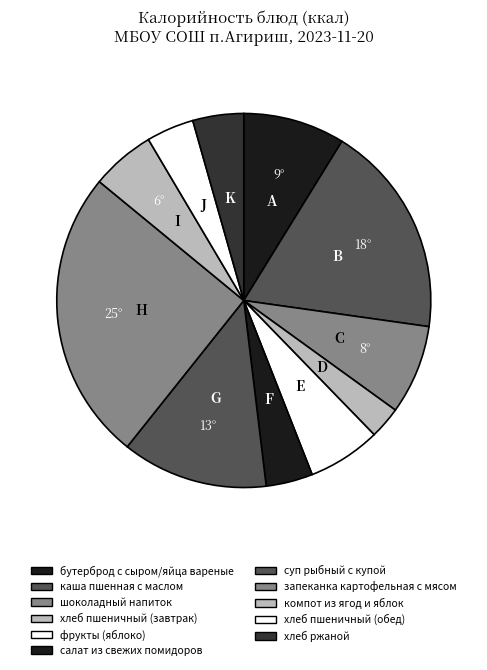

The шоколадный напиток slice represents 21% of the pie. True or false?

False